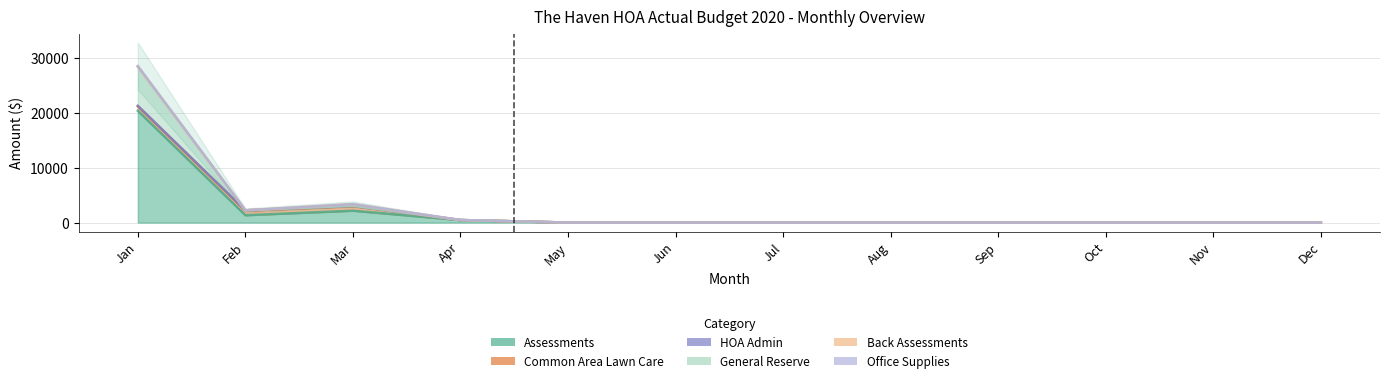

The value of General Reserve at Jul is 0.0. True or false?

True